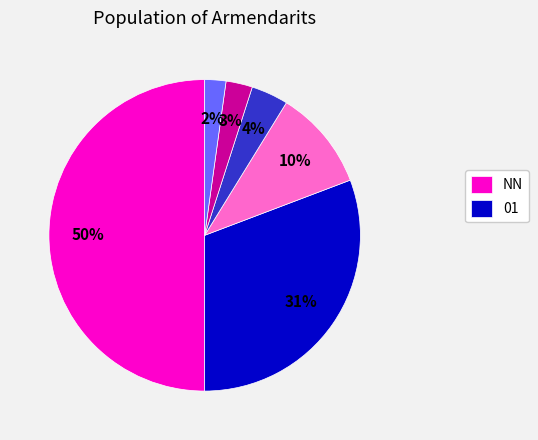

To the nearest percent, what is the difference between the largest and smallest slice percentages?

48%